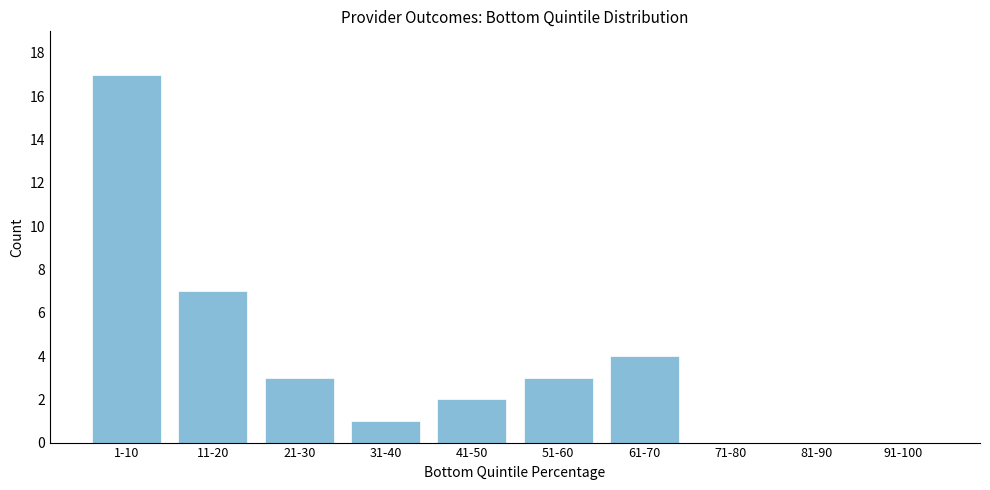

Reading left to right, what are all the values shown in this chart?

1-10=17	11-20=7	21-30=3	31-40=1	41-50=2	51-60=3	61-70=4	71-80=0	81-90=0	91-100=0